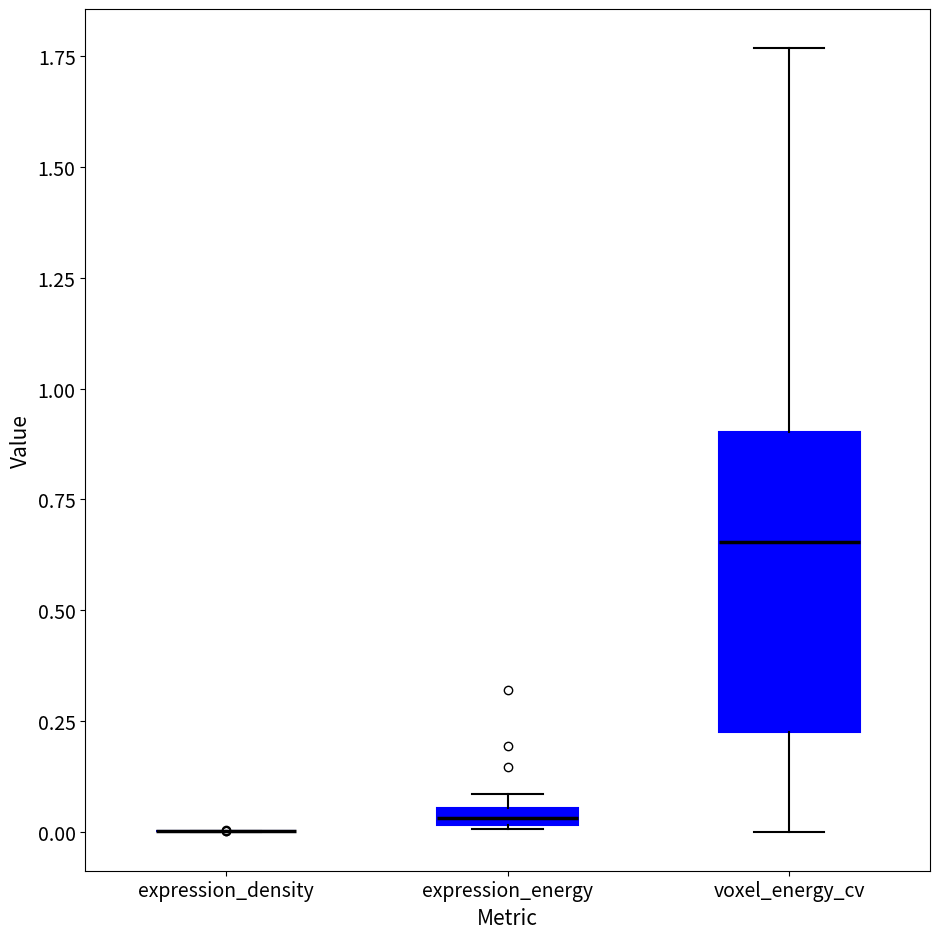

Where is the lower edge of the box for expression_energy on the y-axis? The values are not printed on the chart, so give them approximately, as read against the axis.

0.00